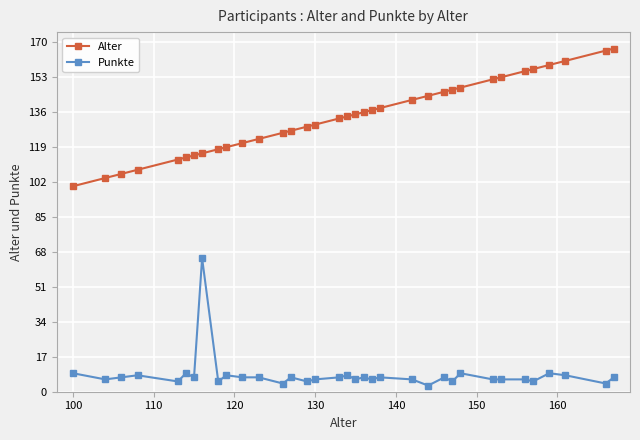

True or false: Alter and Punkte cross at least once.

False